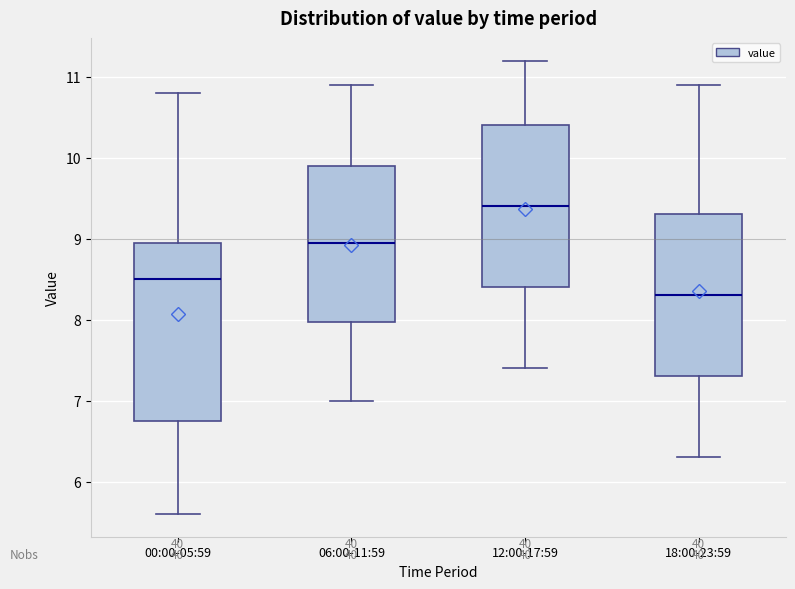

Where does the lower whisker of the box for 06:00-11:59 end on the y-axis? The values are not printed on the chart, so give them approximately, as read against the axis.

7.0